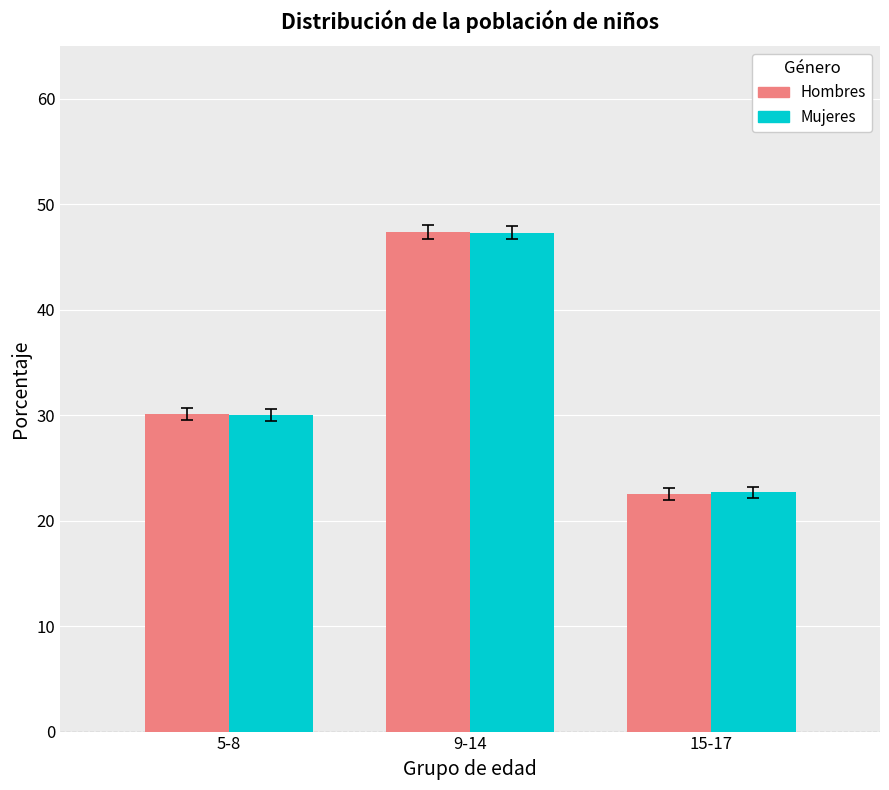

What is the lowest value of the Hombres series?

22.5